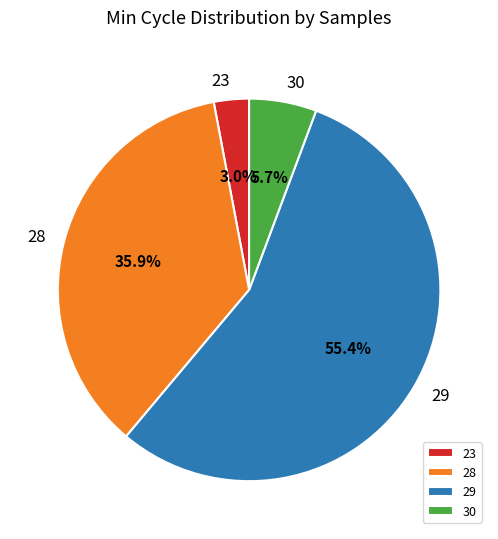

Rank the categories by value from lowest to highest.

23, 30, 28, 29